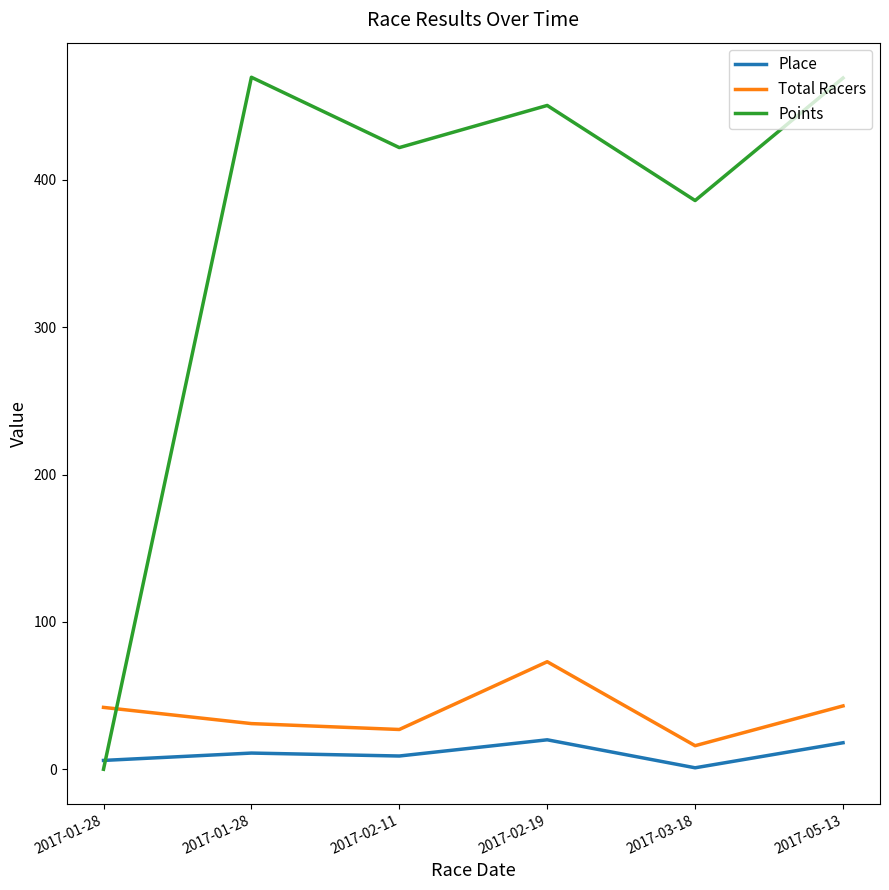

At which category does Place reach its first local valley?

2017-02-11